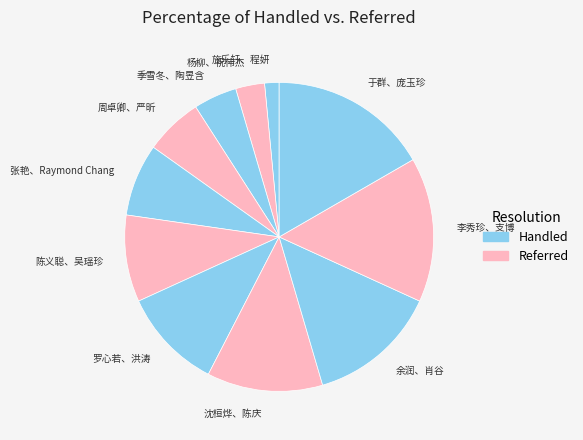

Count the number of slices in the pie.

11